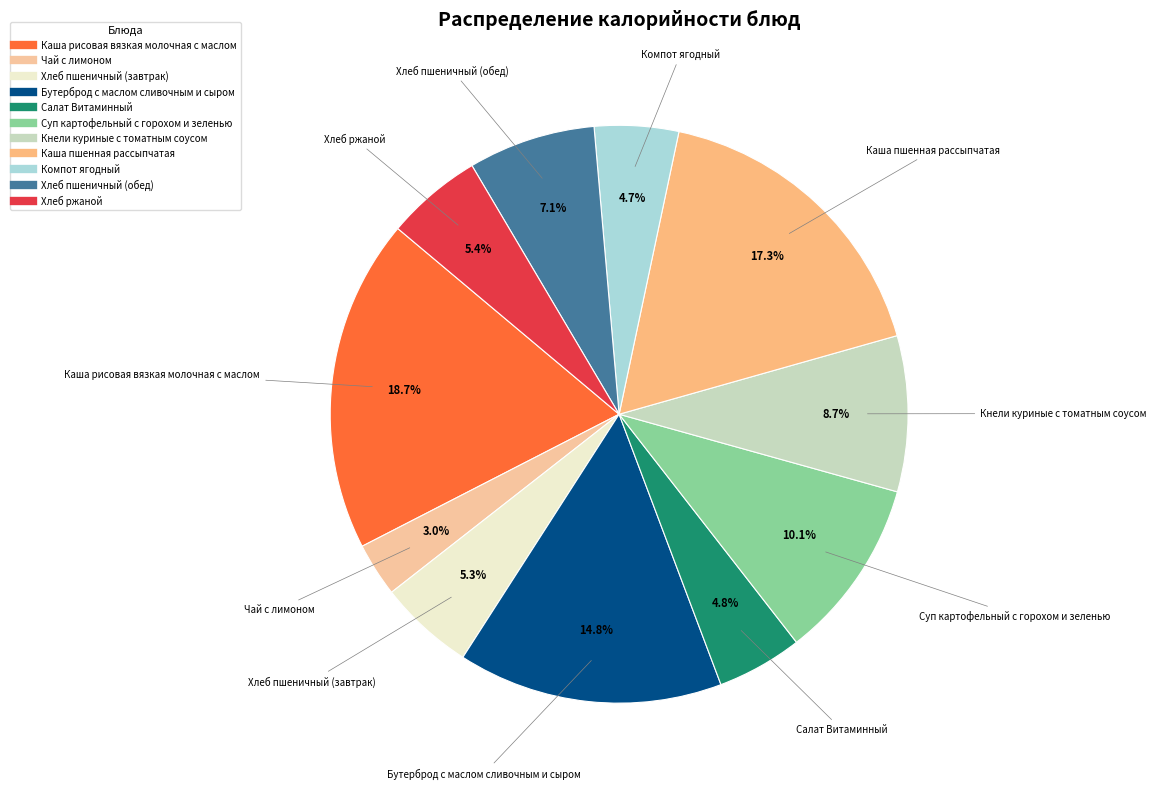

To the nearest percent, what is the combined percentage of Хлеб пшеничный (обед) and Чай с лимоном?

10%